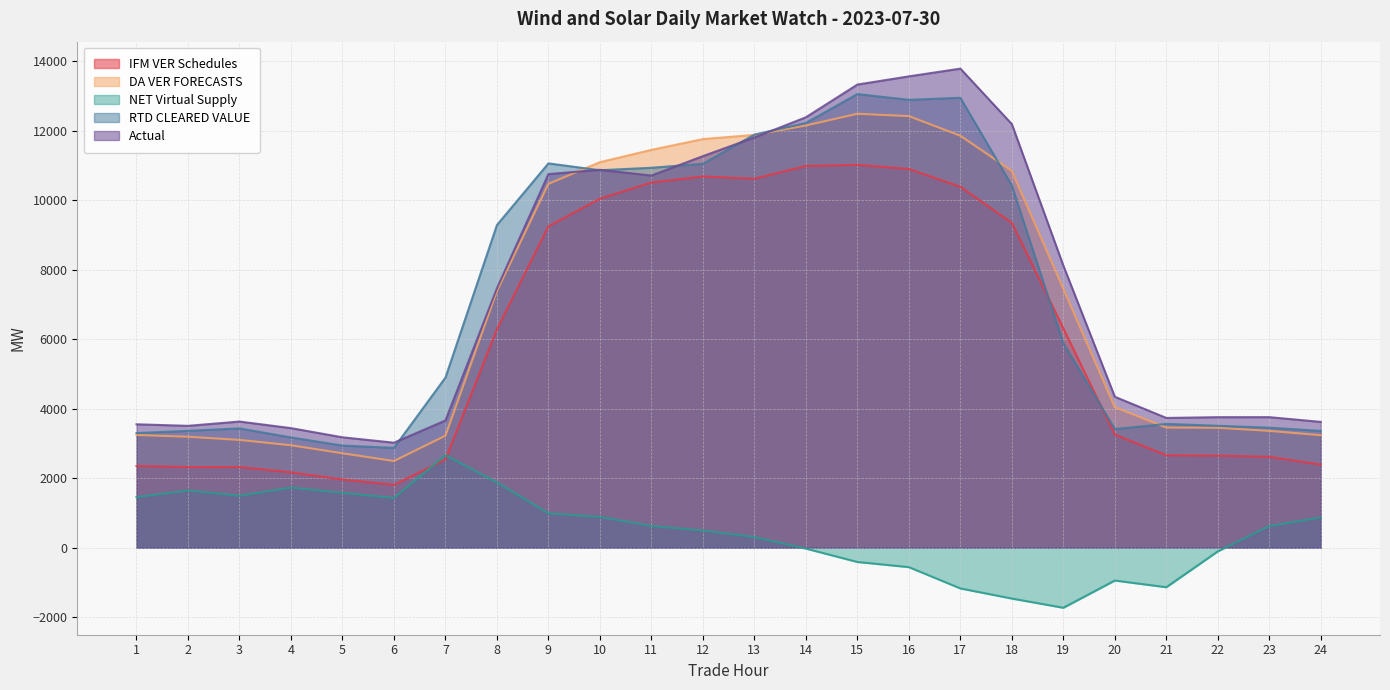

Where does the Actual series first go above 7466?

9